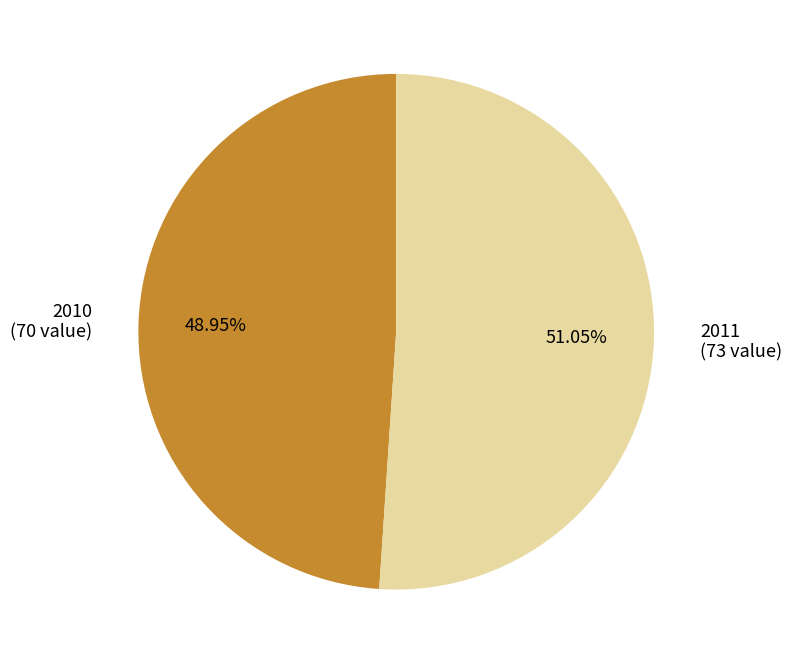

What is the largest slice in the pie chart?

2011